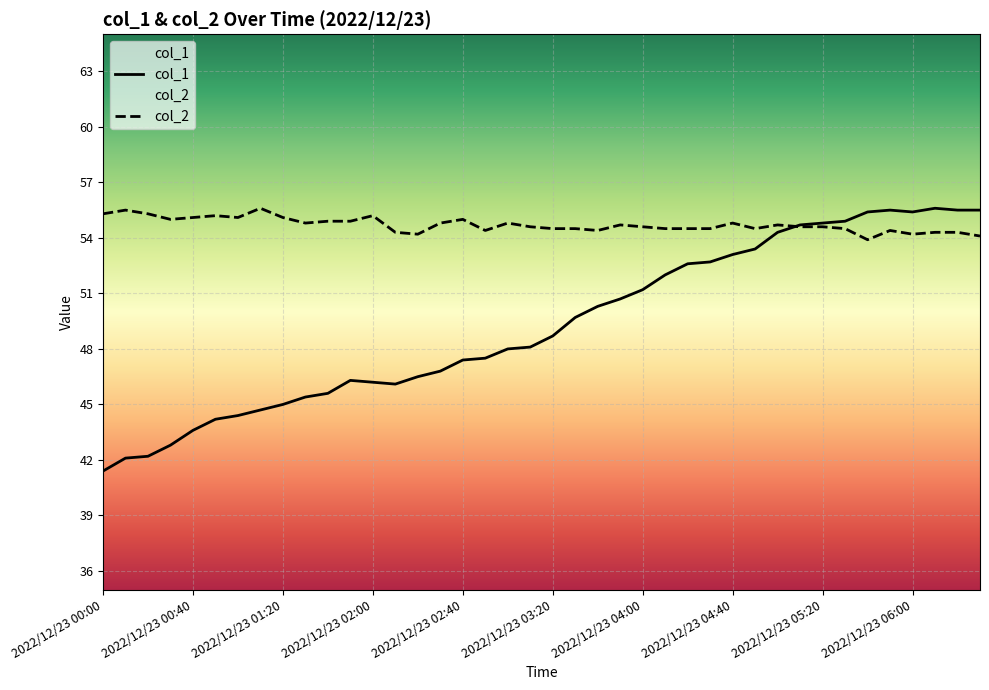

What is the average value of the col_2 series?

54.7